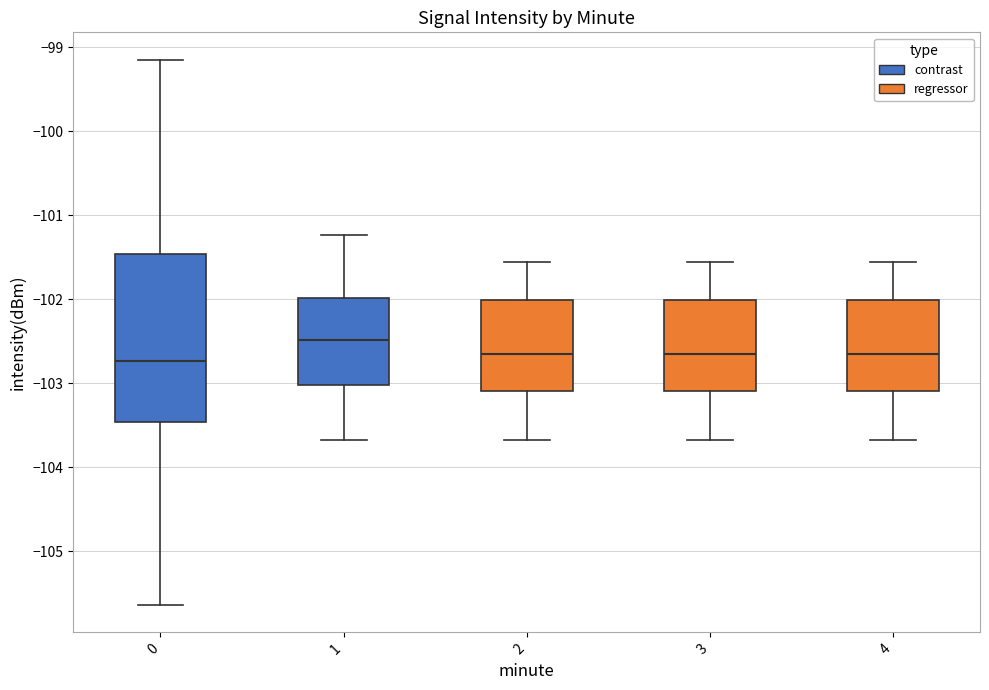

Where is the upper edge of the box at x = 1 on the y-axis? The values are not printed on the chart, so give them approximately, as read against the axis.

-102.0